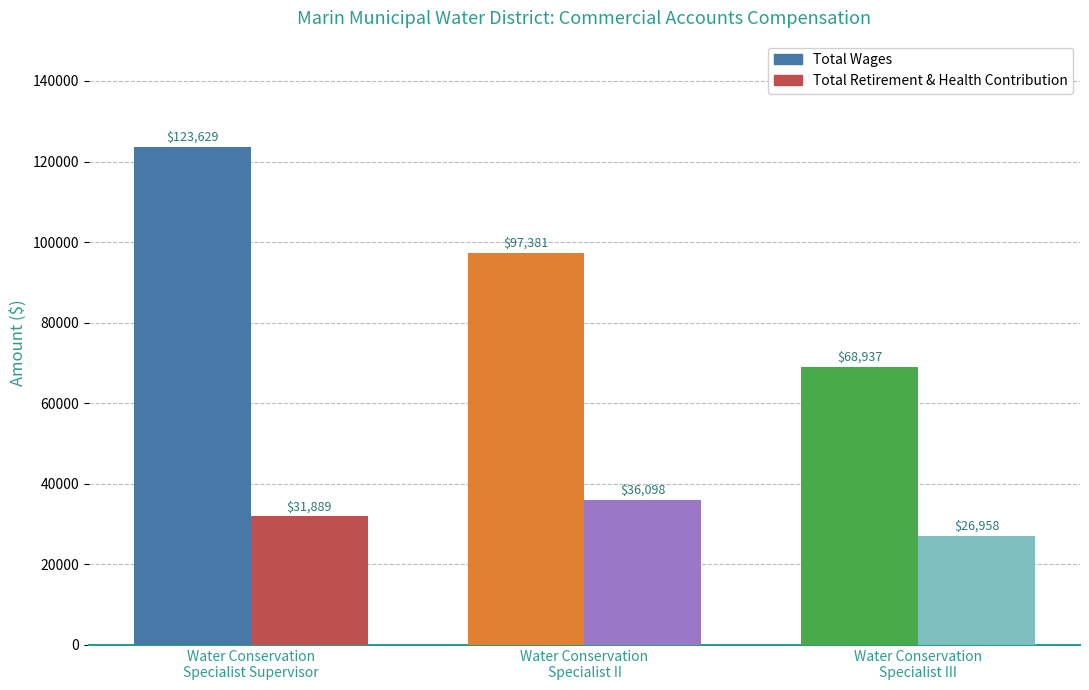

Reading right to left, extract all data points from this chart.

Total Wages: Water Conservation
Specialist III=68937	Water Conservation
Specialist II=97381	Water Conservation
Specialist Supervisor=123629
Total Retirement & Health Contribution: Water Conservation
Specialist III=26958	Water Conservation
Specialist II=36098	Water Conservation
Specialist Supervisor=31889